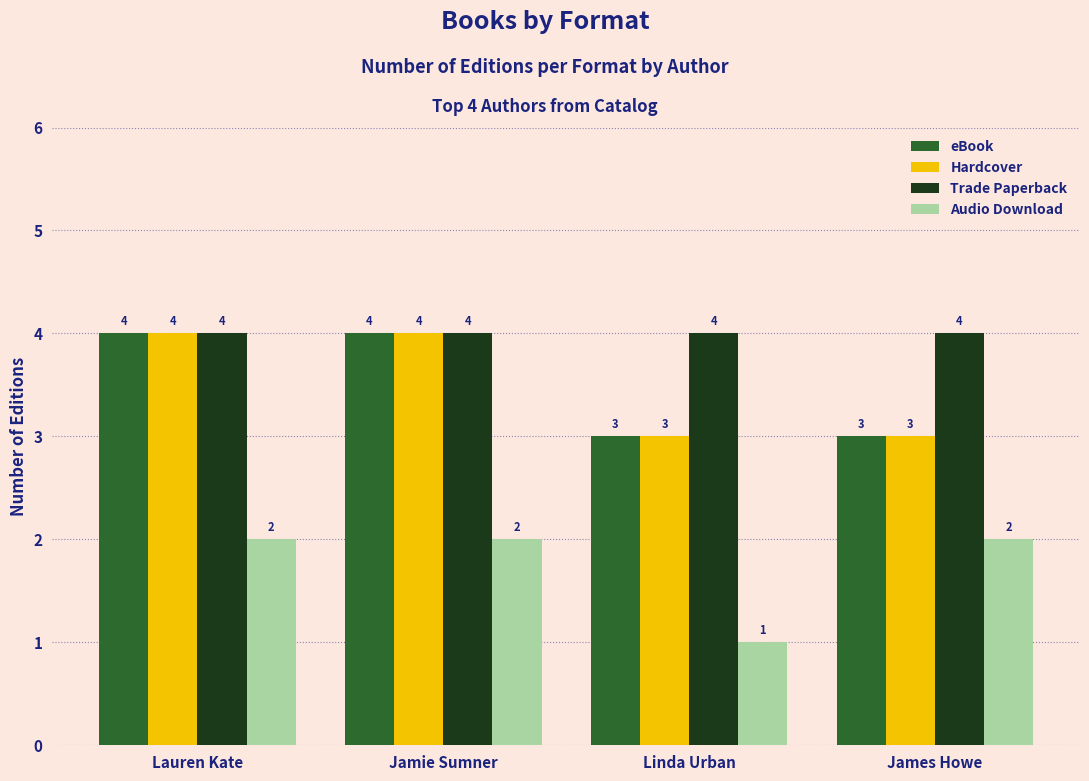

Are the bars grouped side by side (vs. stacked)?

Yes